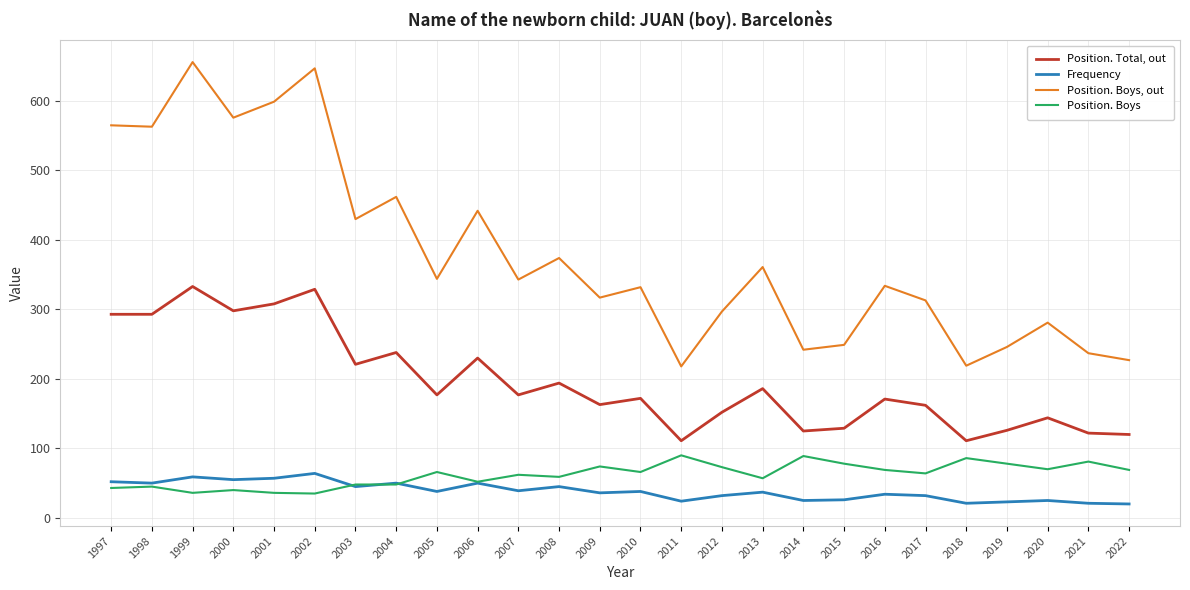

True or false: Frequency and Position. Boys, out cross at least once.

False